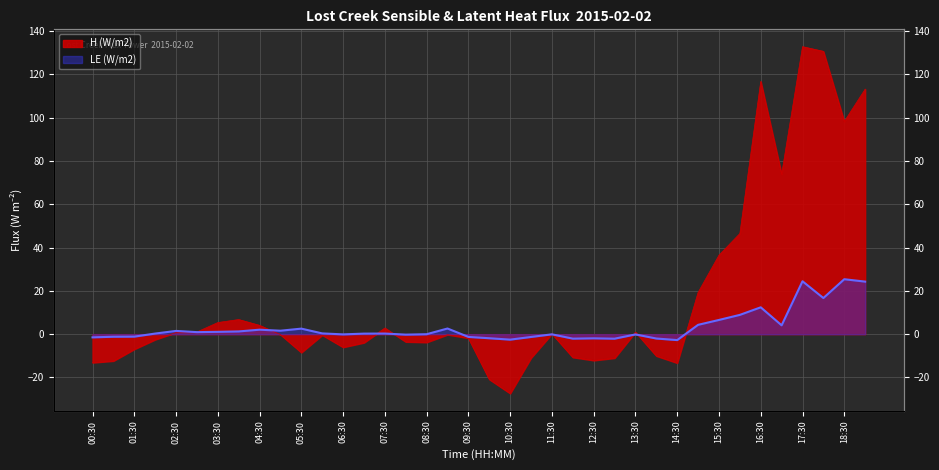

What is the spread (max minus min) of values at 05:30?

11.0